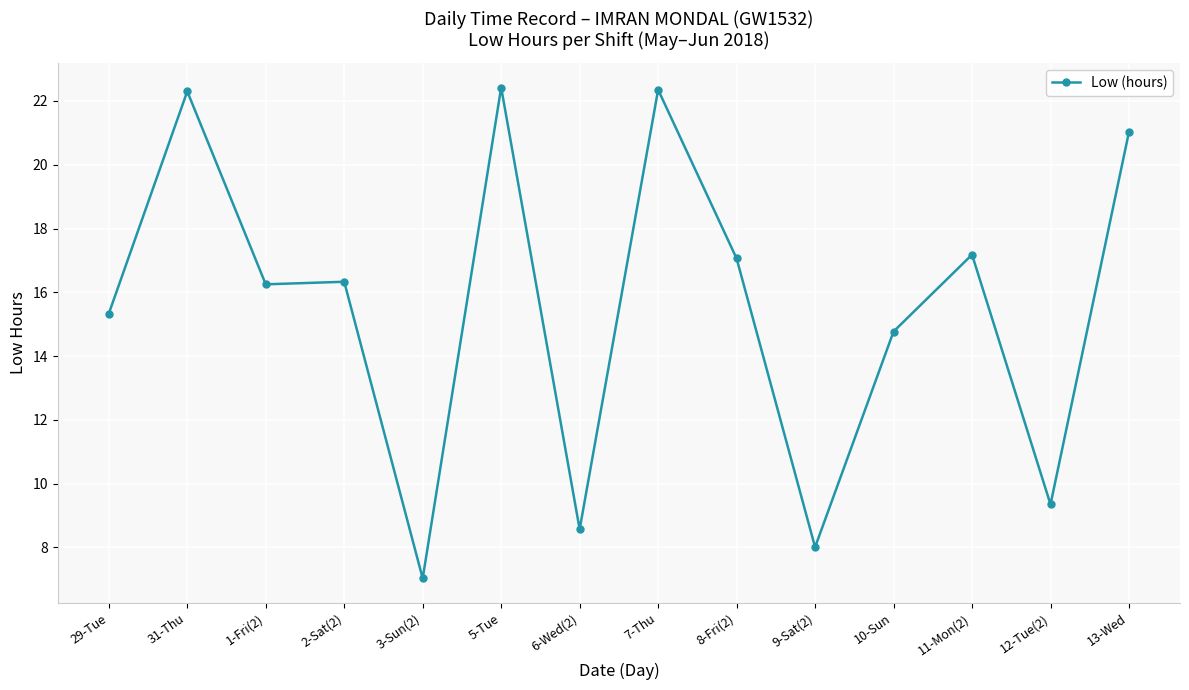

Is it true that the value at 11-Mon(2) is 17.2?

True